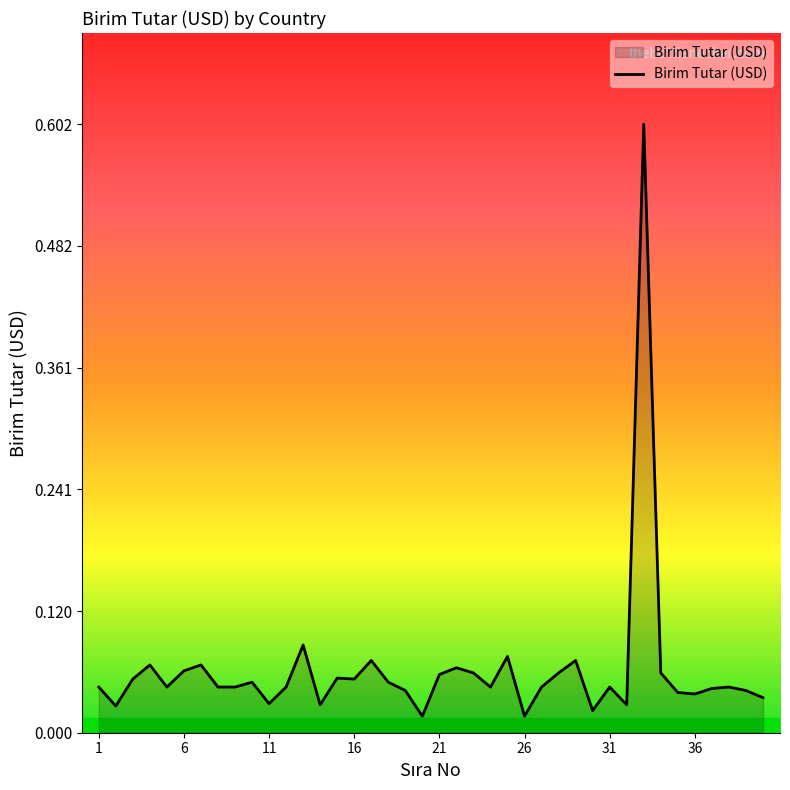

What is the maximum value shown in the chart?

0.6